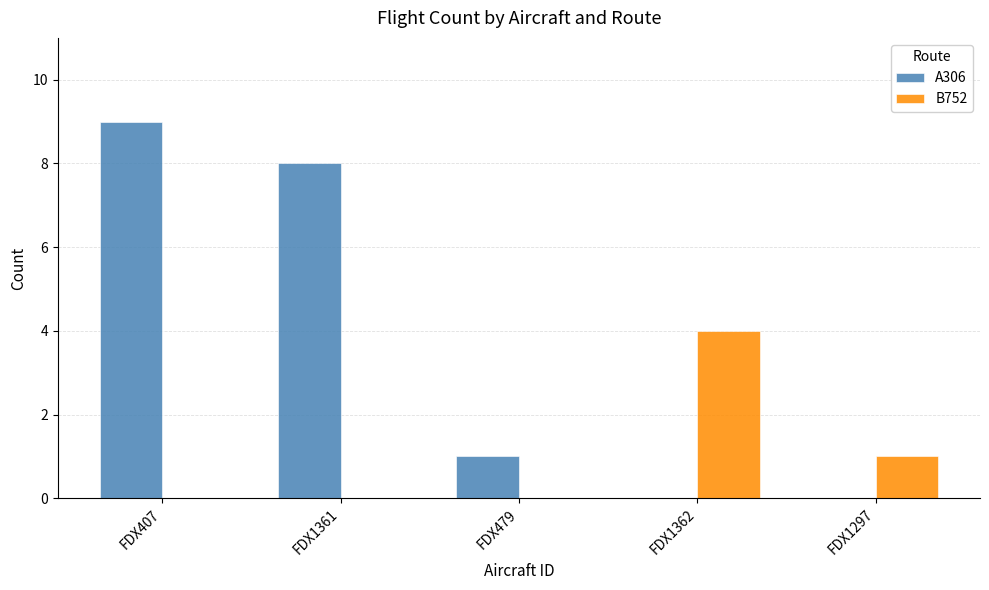

What is the greatest value displayed?

9